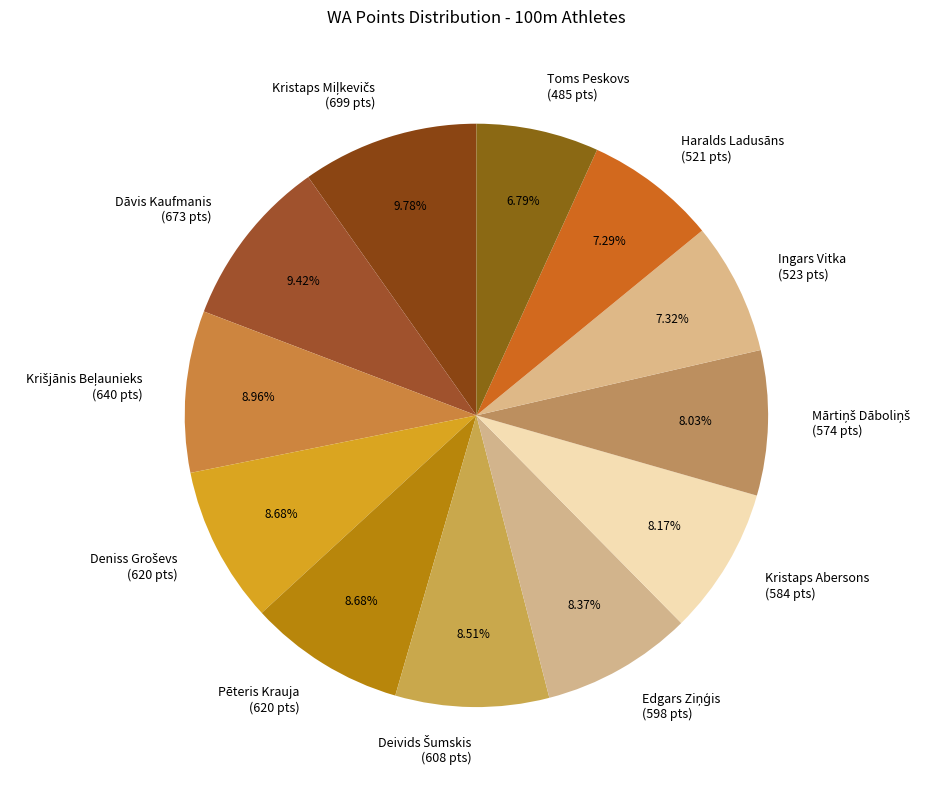

Does any single category account for the majority?

No